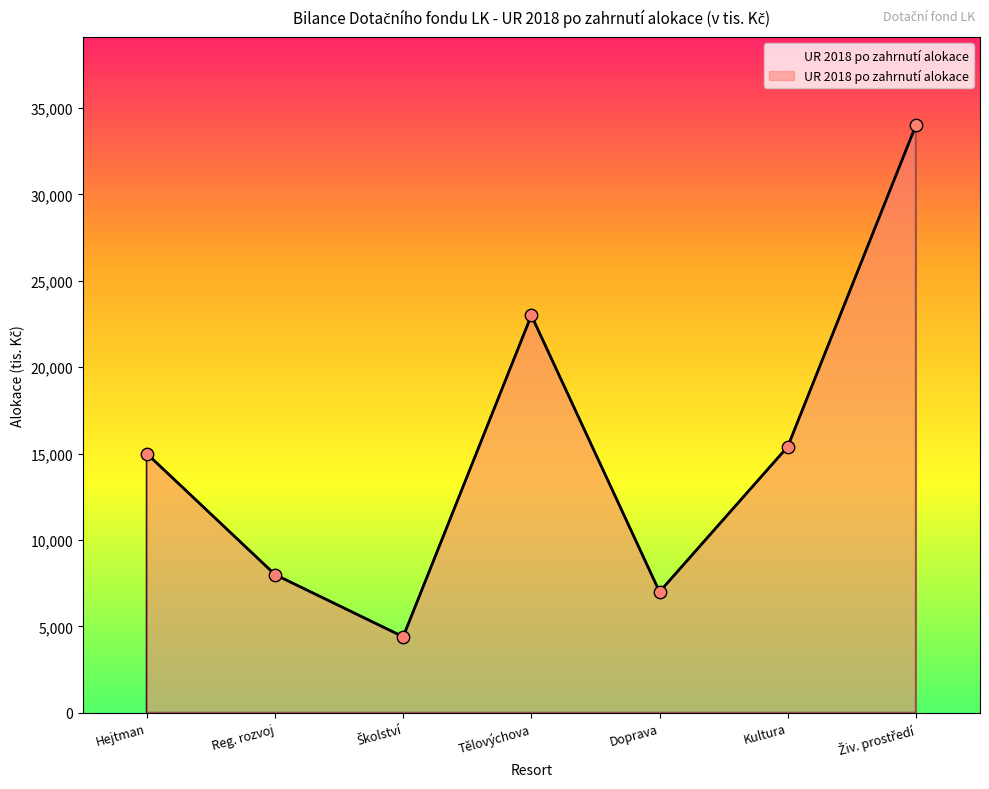

Between Hejtman and Tělovýchova, which is larger?

Tělovýchova